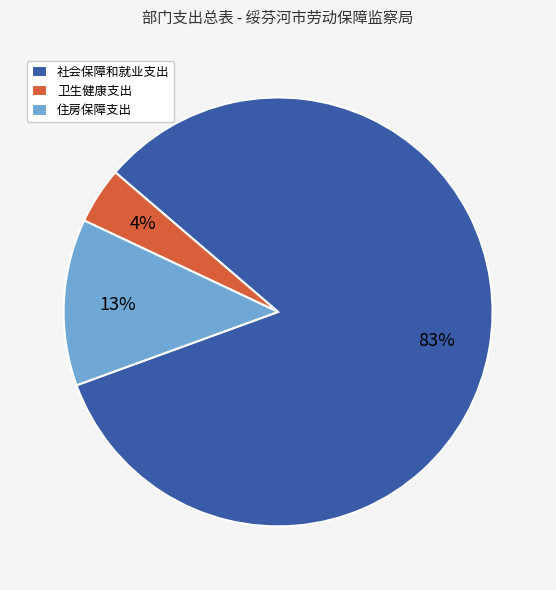

The 卫生健康支出 slice represents 15% of the pie. True or false?

False